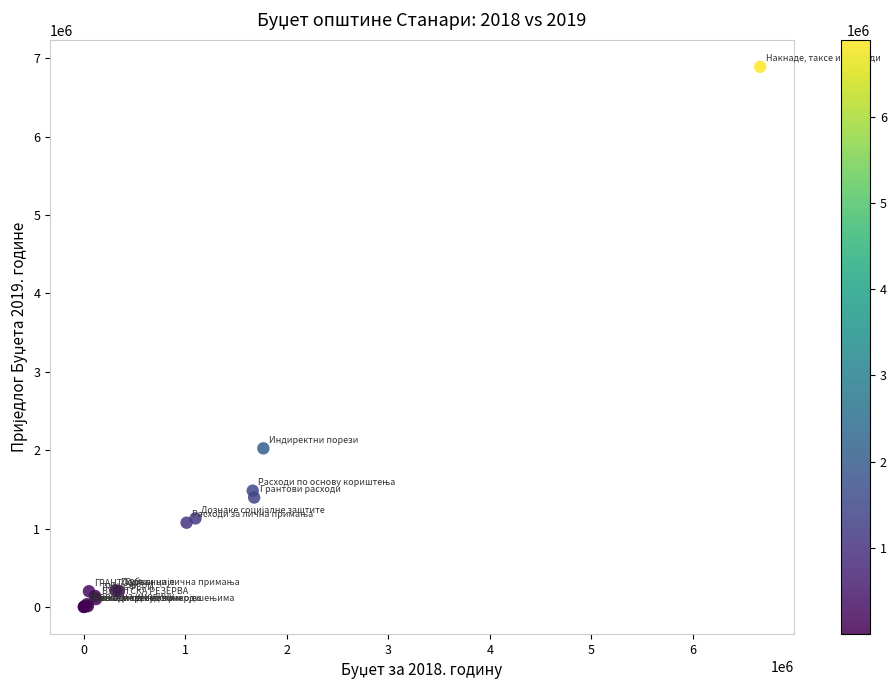

What Y value in the scatter plot is closest to 3446350?

2023628